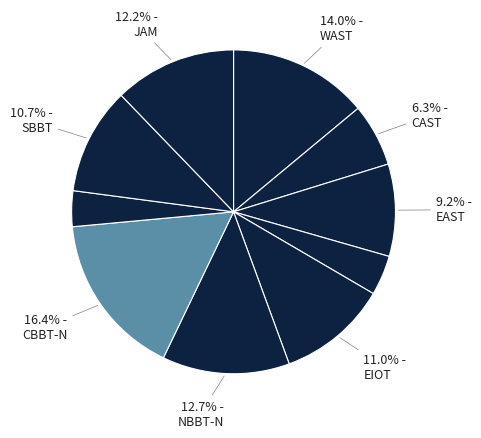

Rank the categories by value from lowest to highest.

CBBT-S, SAST, CAST, EAST, SBBT, EIOT, JAM, NBBT-N, WAST, CBBT-N